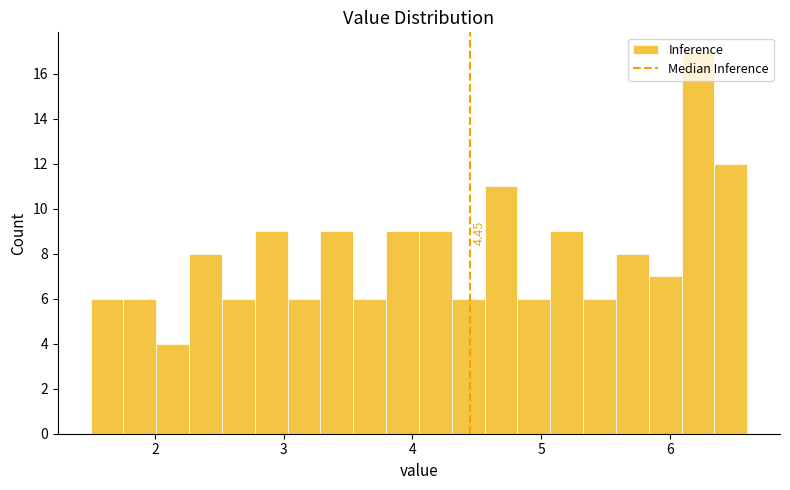

Around what value on the x-axis is the tallest bar? Give the approximate position of its centre, as read against the axis.

6.2